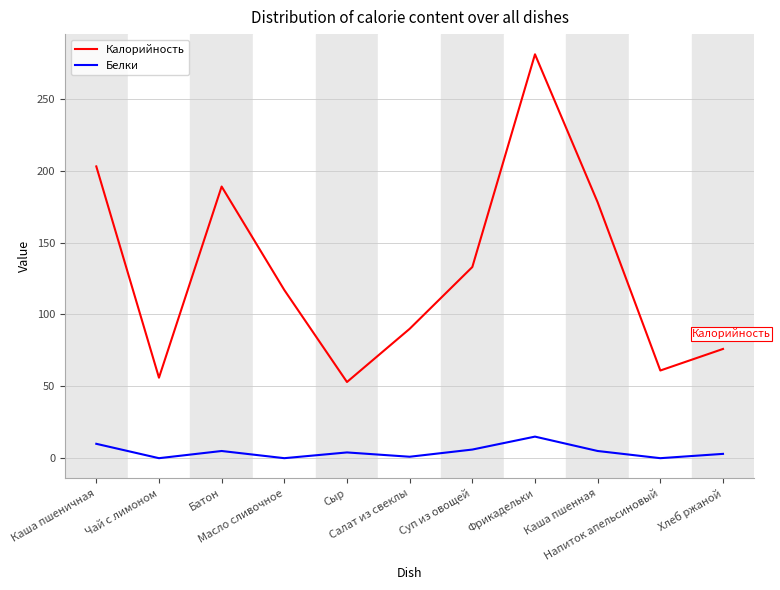

What is the maximum value for Белки?

15